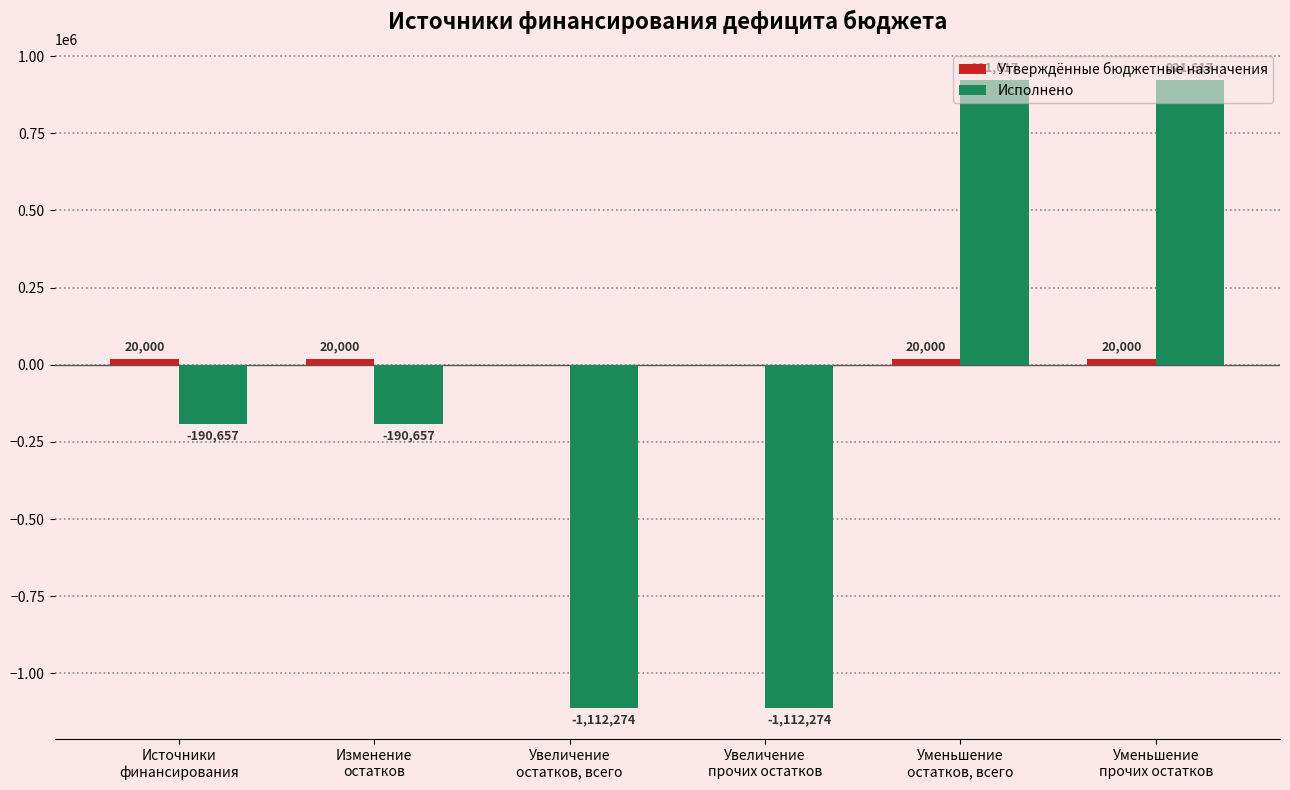

What is the maximum value shown in the chart?

921616.8